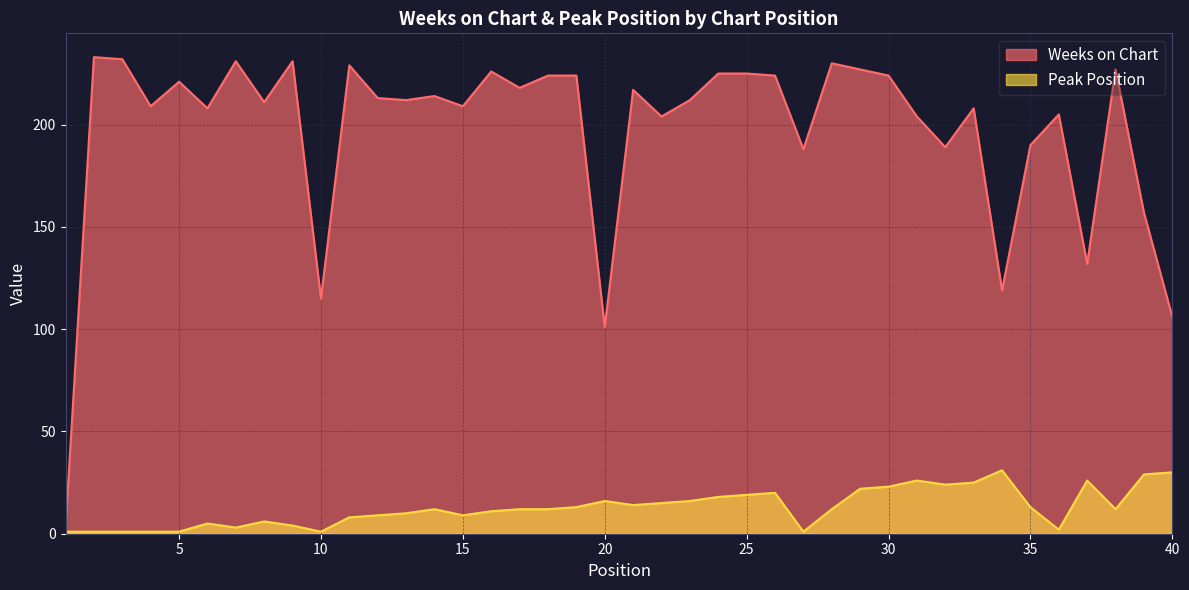

Which series changed the most between 14 and 22?

Weeks on Chart